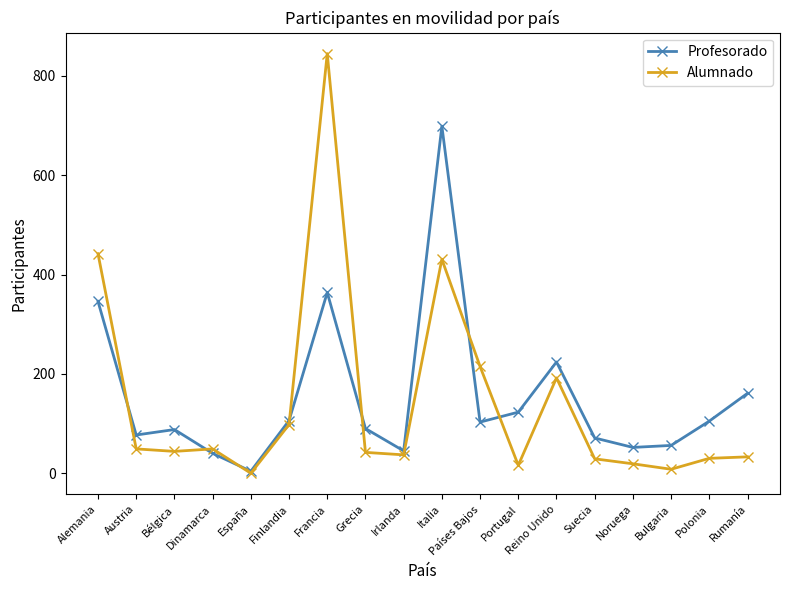

True or false: Profesorado has a value of 123 at Portugal.

True